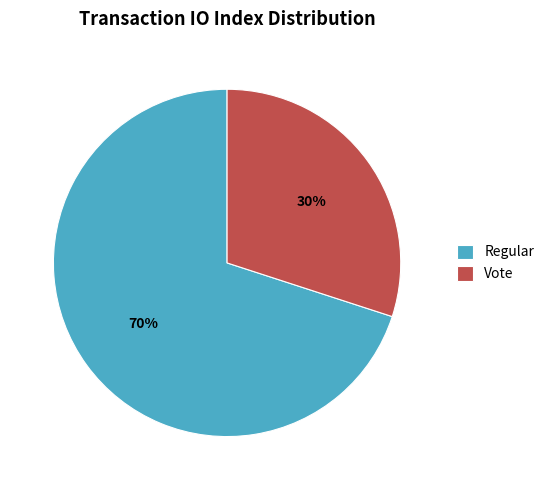

True or false: Regular accounts for 70% of the total.

True